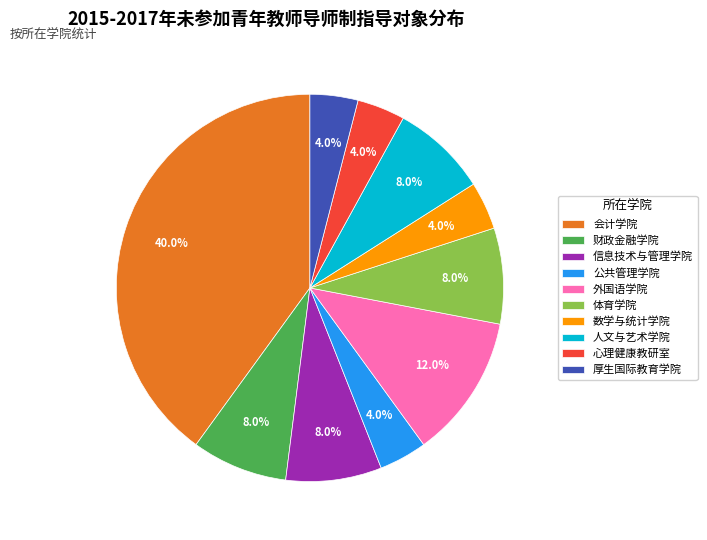

Approximately how many times larger is the value at 体育学院 compared to 外国语学院?

0.7